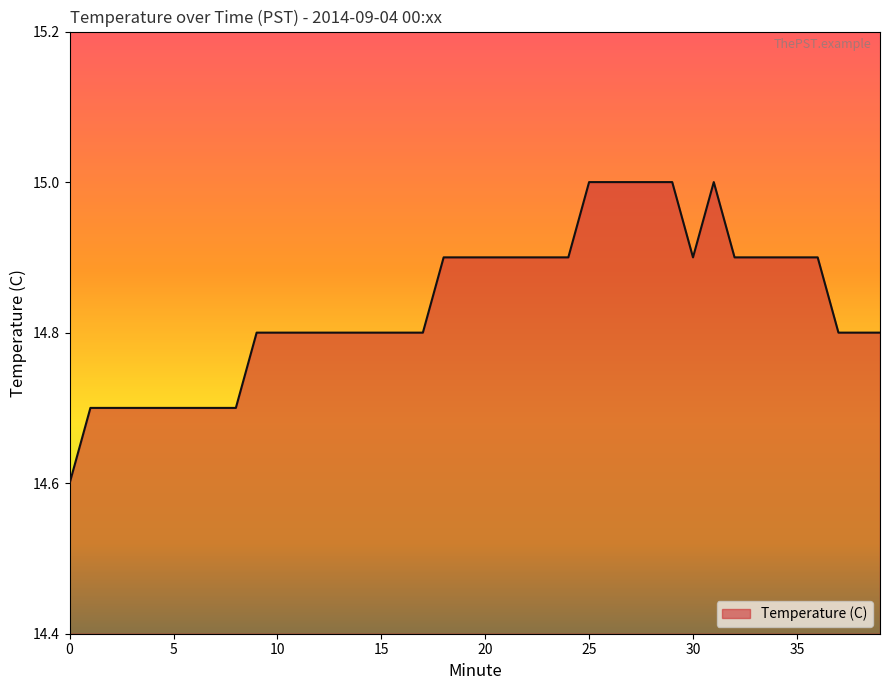

What is the sum of all values?

593.5